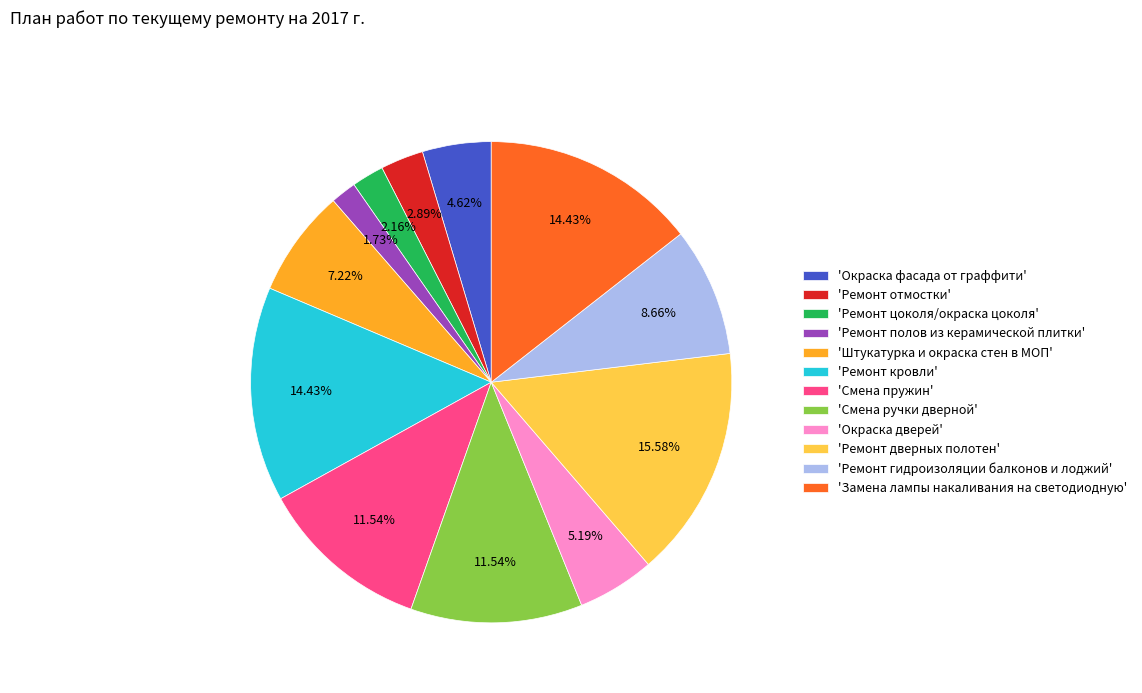

Is there any slice that represents more than half of the pie?

No